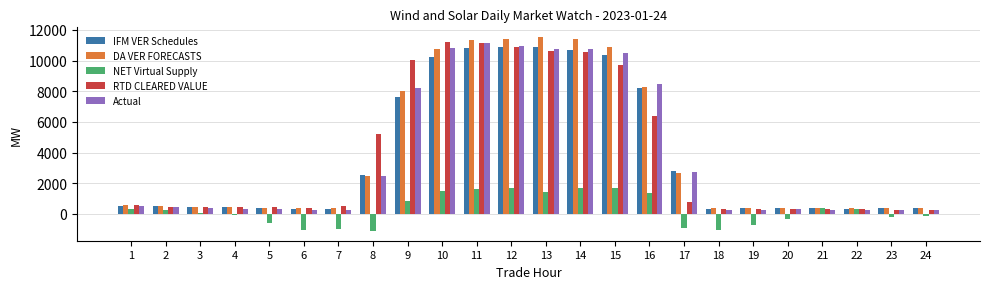

Is the value of RTD CLEARED VALUE at 10 greater than the value of Actual at 14?

Yes